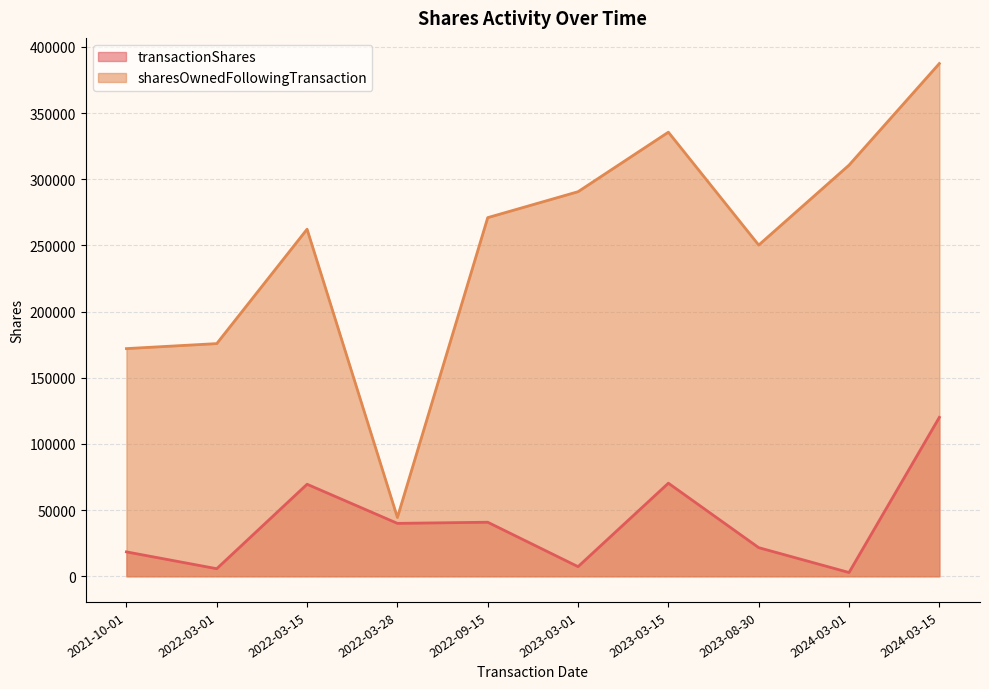

What is the sum of the transactionShares values at 2022-03-15 and 2023-08-30?

91200